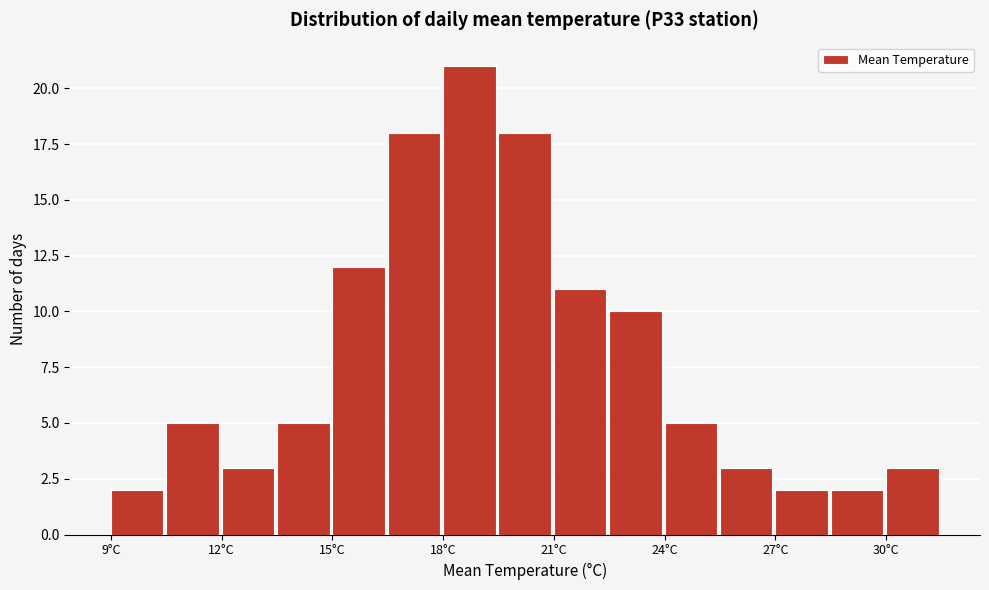

Around what value on the x-axis is the tallest bar? Give the approximate position of its centre, as read against the axis.

18.5